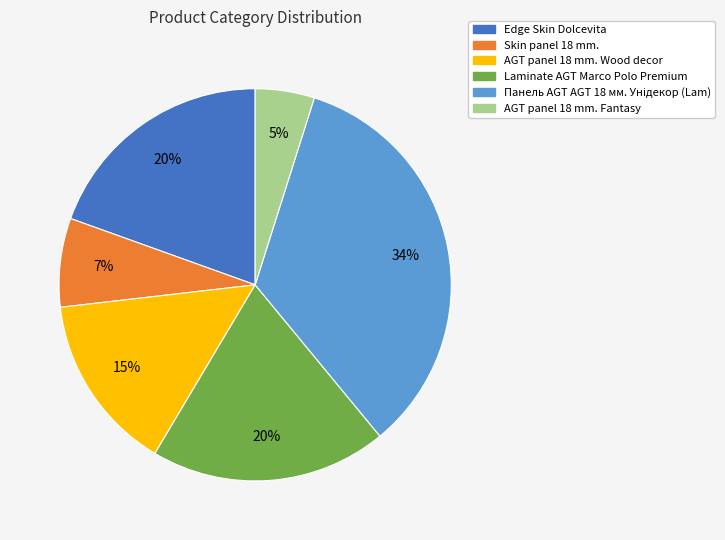

What is the ratio of the value at Edge Skin Dolcevita to the value at AGT panel 18 mm. Fantasy?

4.0